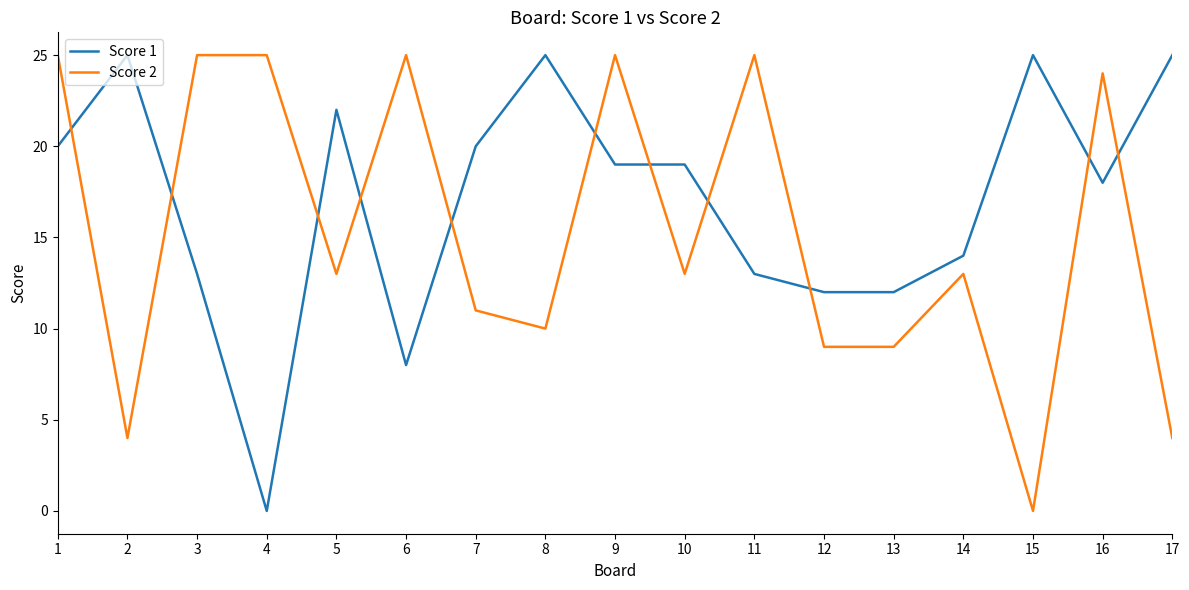

Is the value of Score 2 at 15 greater than the value of Score 1 at 14?

No